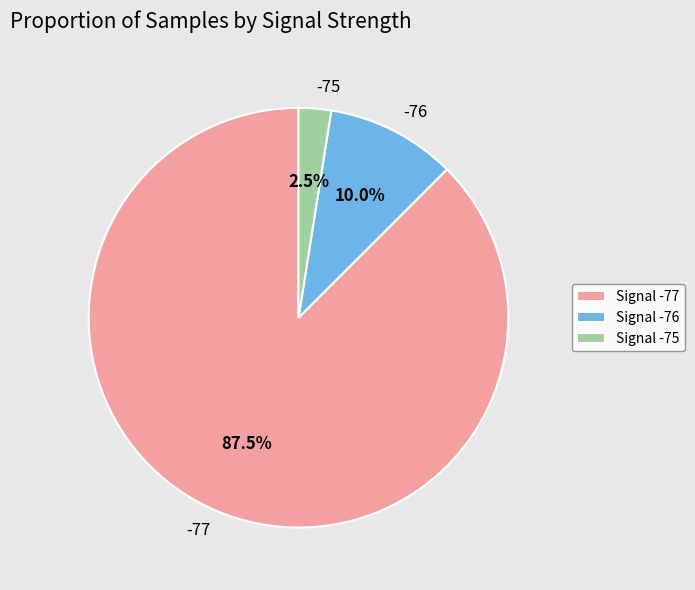

How many slices are in this pie chart?

3